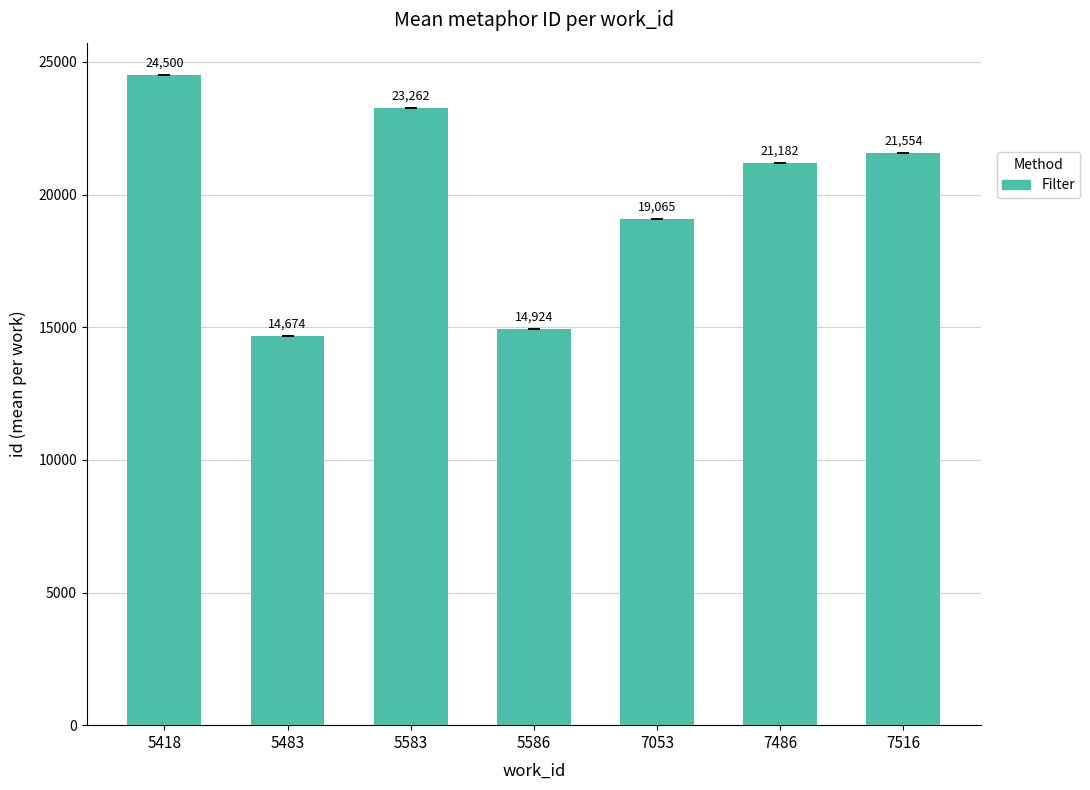

How many bars are there in total?

7